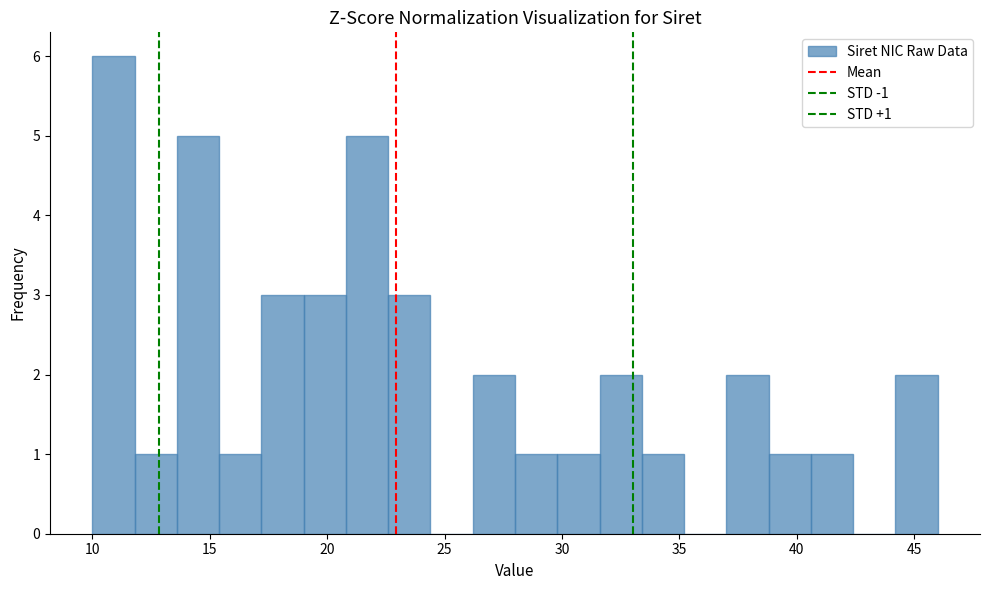

Around what value on the x-axis is the tallest bar? Give the approximate position of its centre, as read against the axis.

11.0